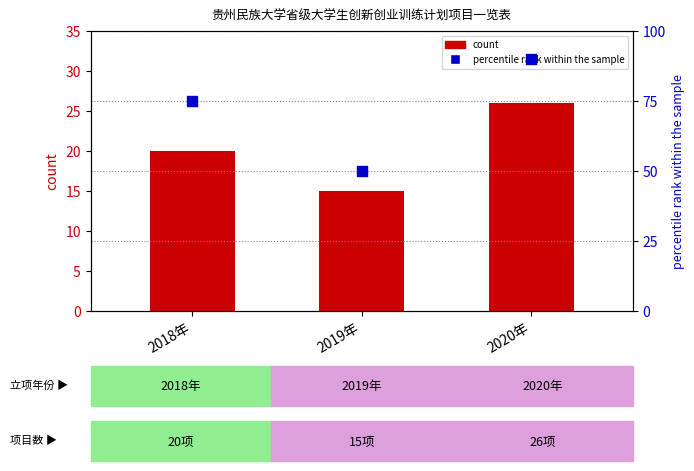

Which series reaches the maximum Y coordinate?

percentile rank within the sample